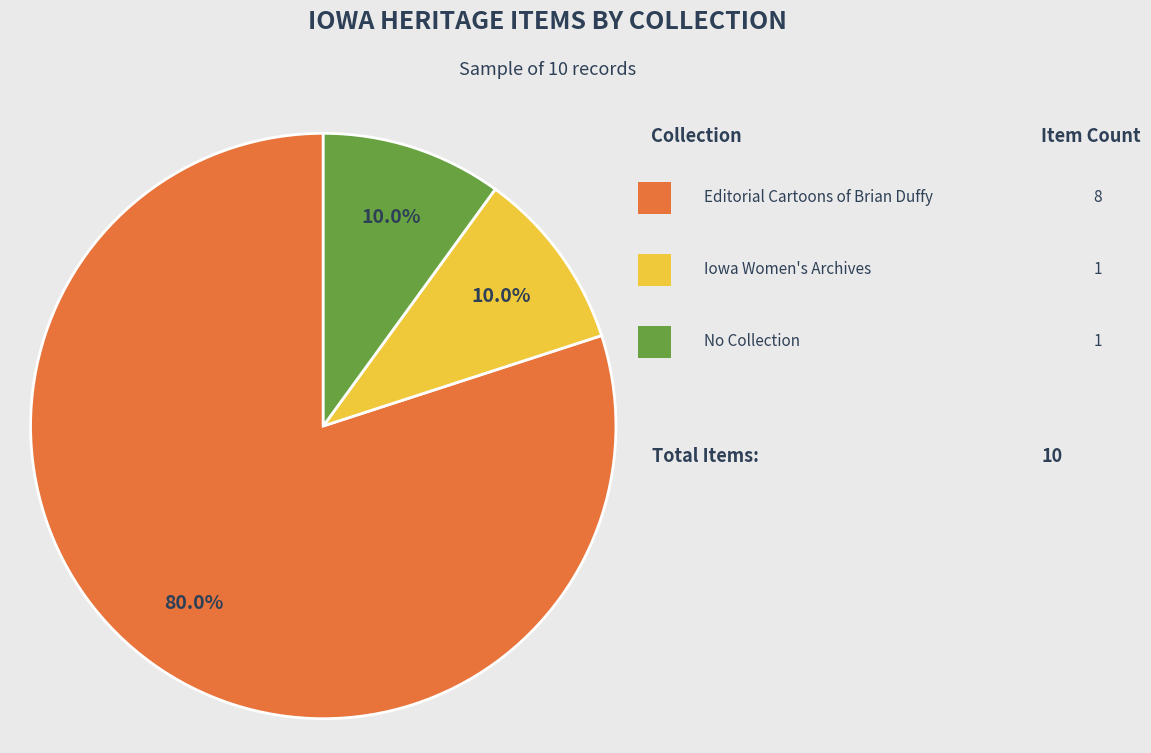

Is there any slice that represents more than half of the pie?

Yes